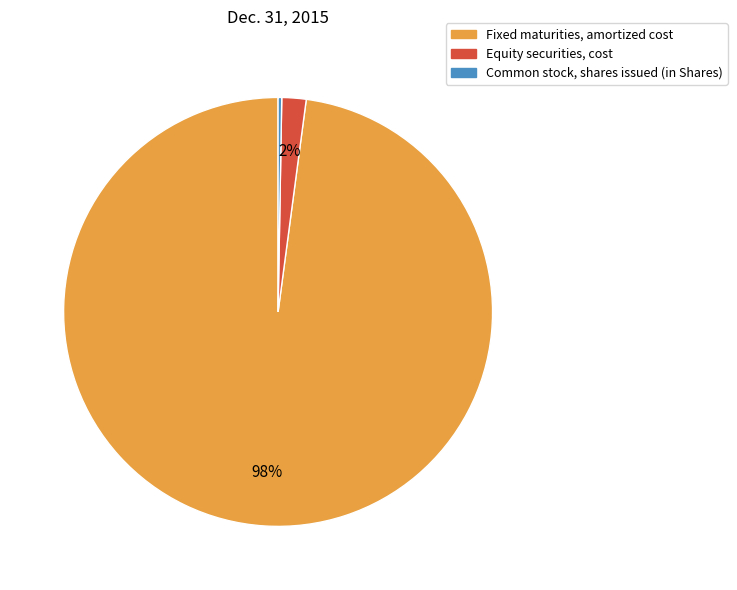

What percentage is the Equity securities, cost slice, to the nearest percent?

2%